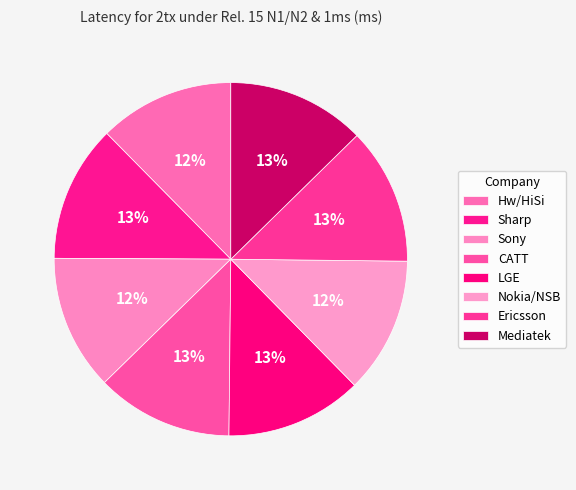

How many slices are in this pie chart?

8